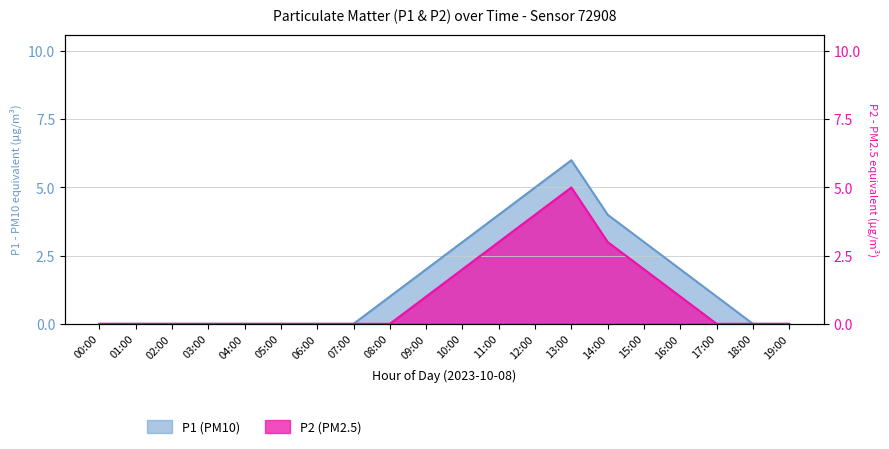

True or false: P2 and P1 cross at least once.

False